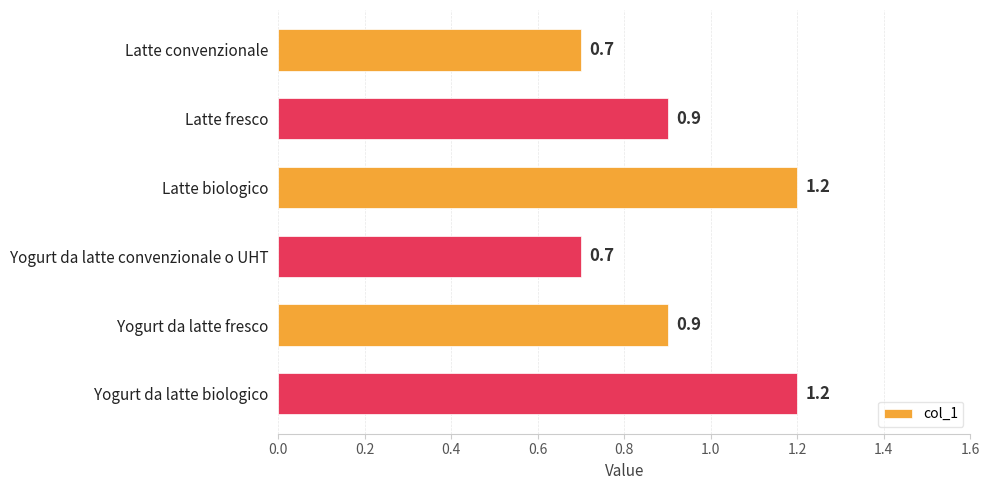

What is the change in value from Latte convenzionale to Yogurt da latte biologico?

+0.5